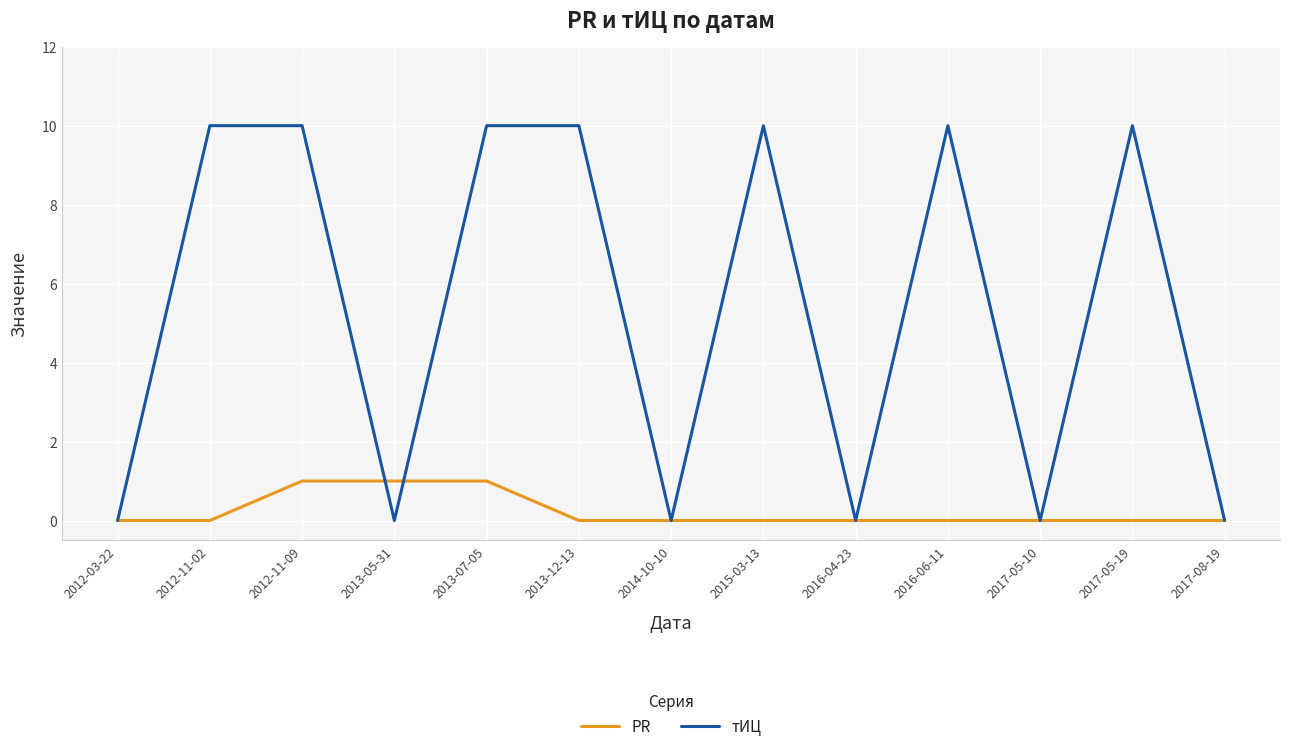

True or false: тИЦ has a value of 0 at 2012-03-22.

True